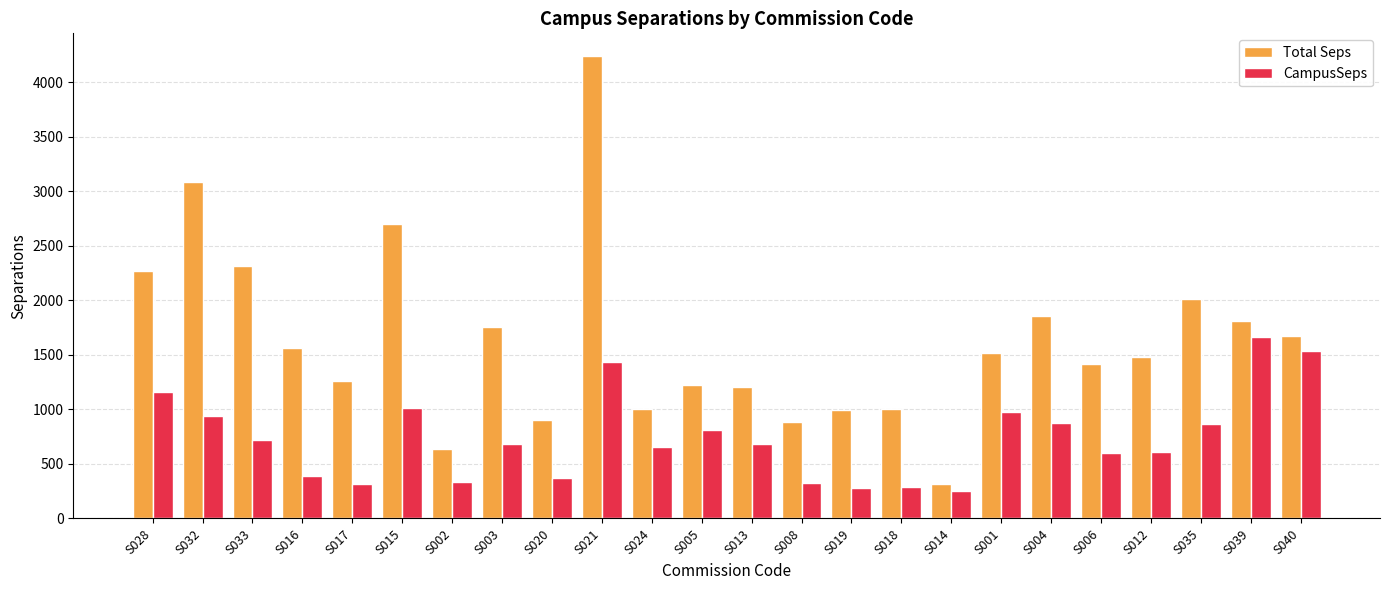

What position from the left is S013?

13